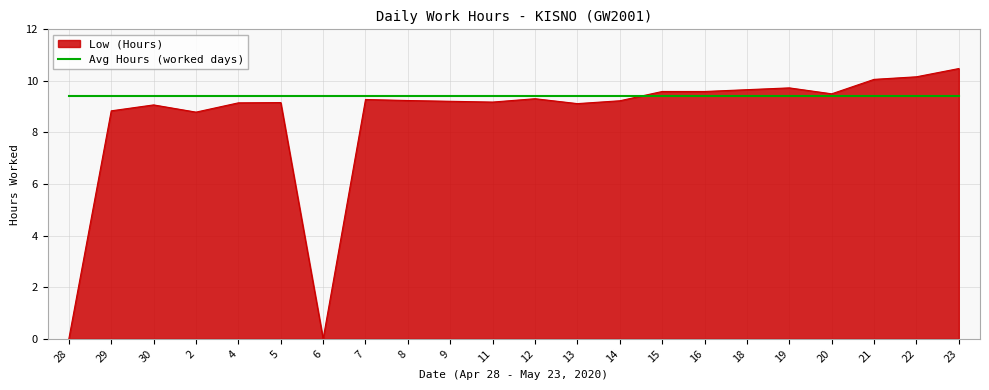

What is the total value across all series at 29?

18.3